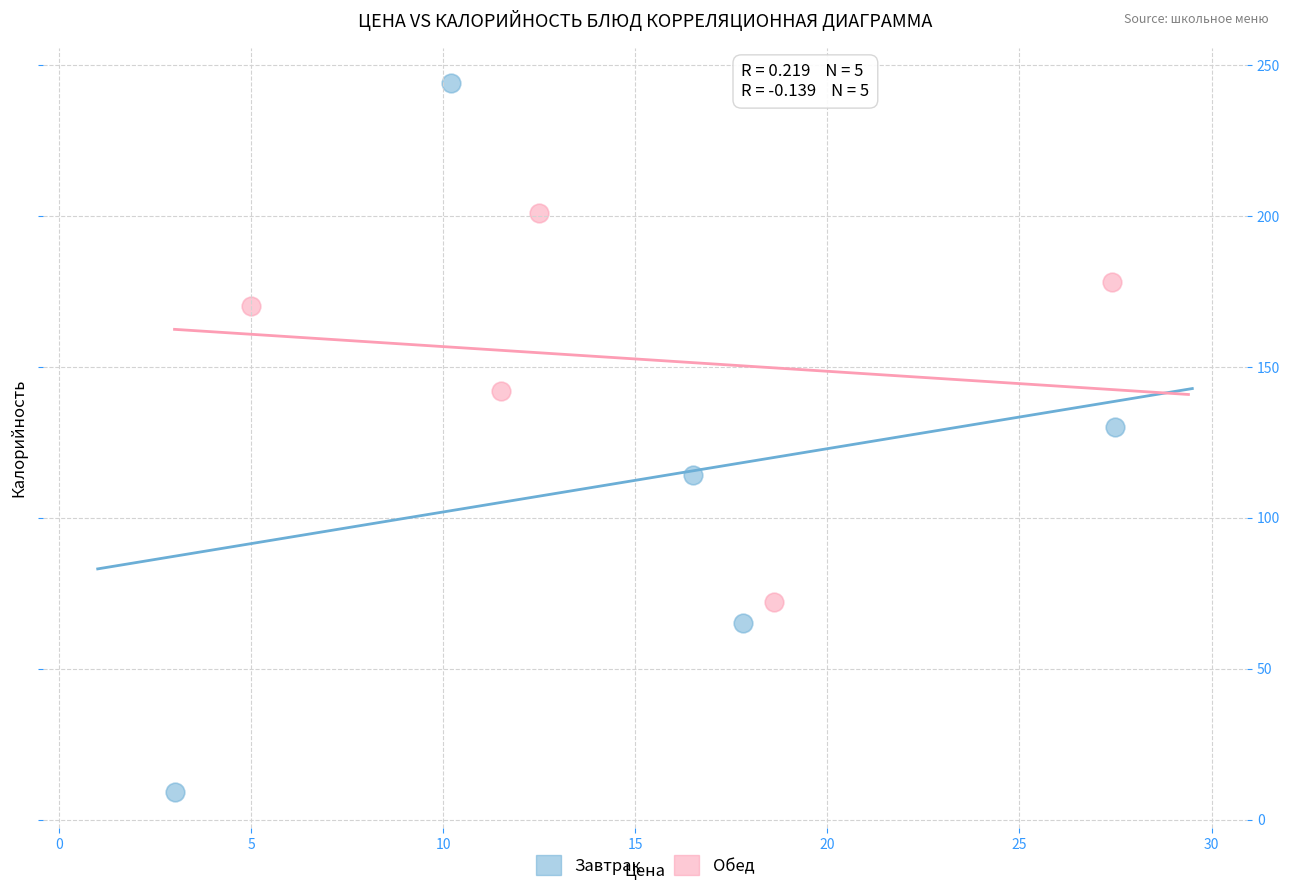

Which series reaches the maximum Y coordinate?

Завтрак